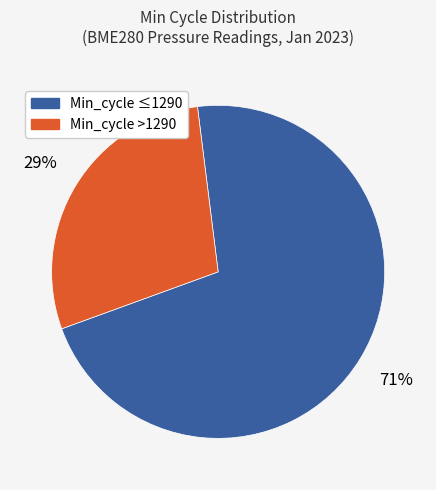

Does any single category account for the majority?

Yes